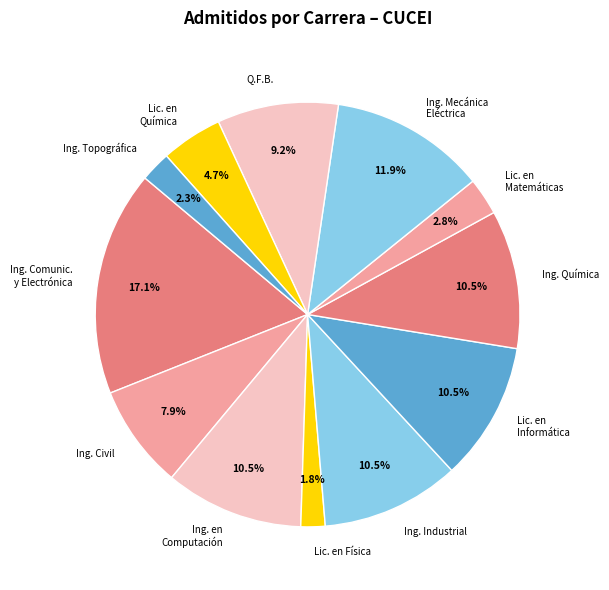

What is the largest slice in the pie chart?

Ing. Comunic. y Electrónica